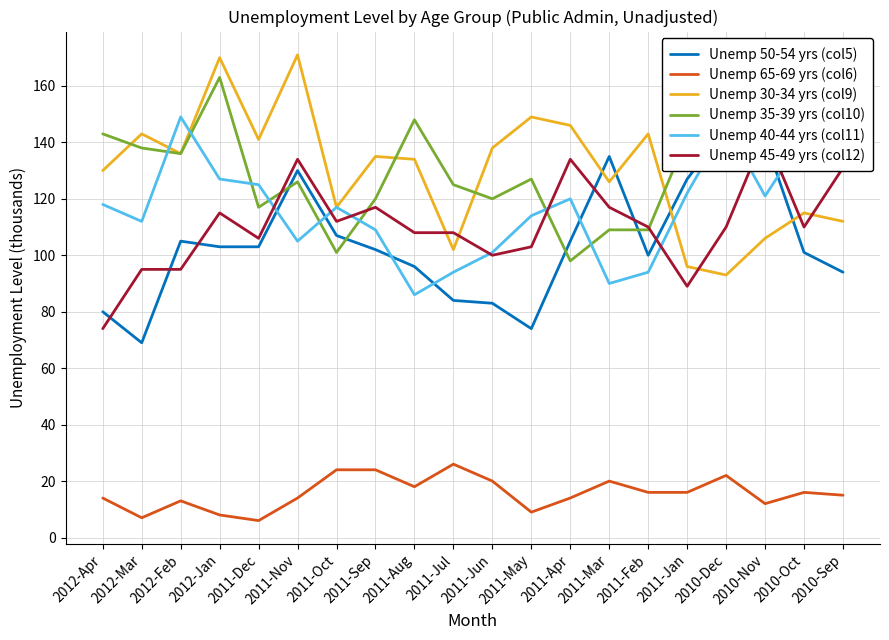

What is the value of the Unemp 45-49 yrs (col12) point at the 1st from the left?

74